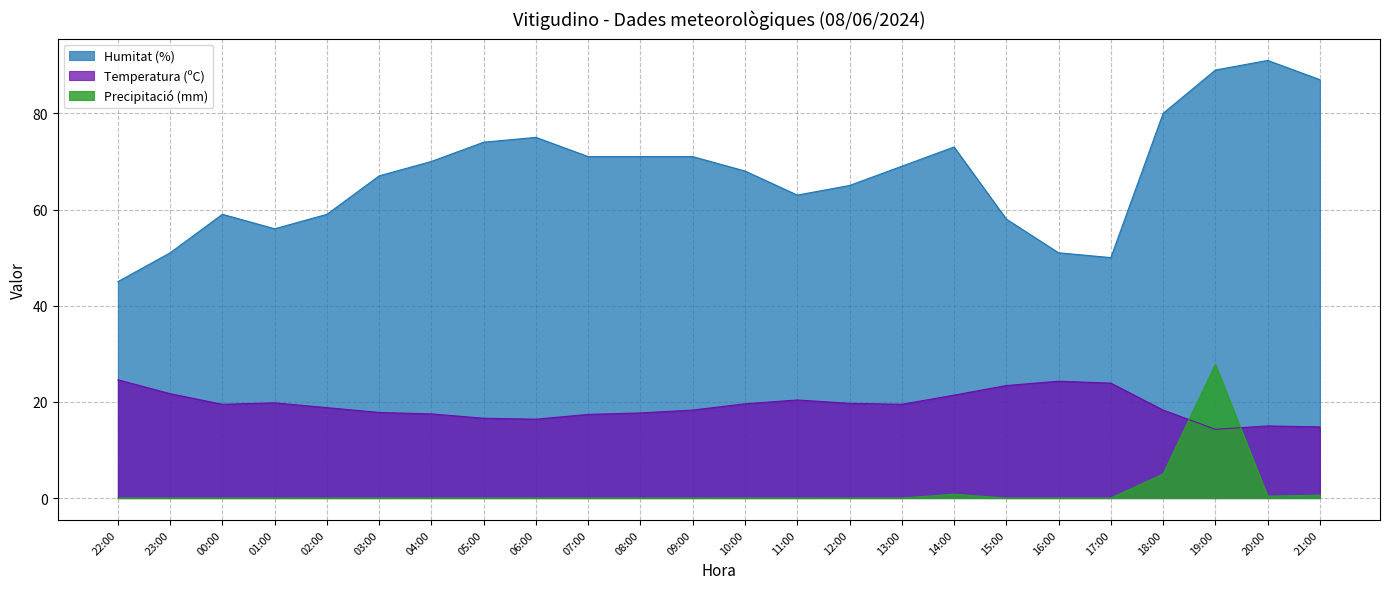

At which label does Temperatura (ºC) reach its minimum?

19:00